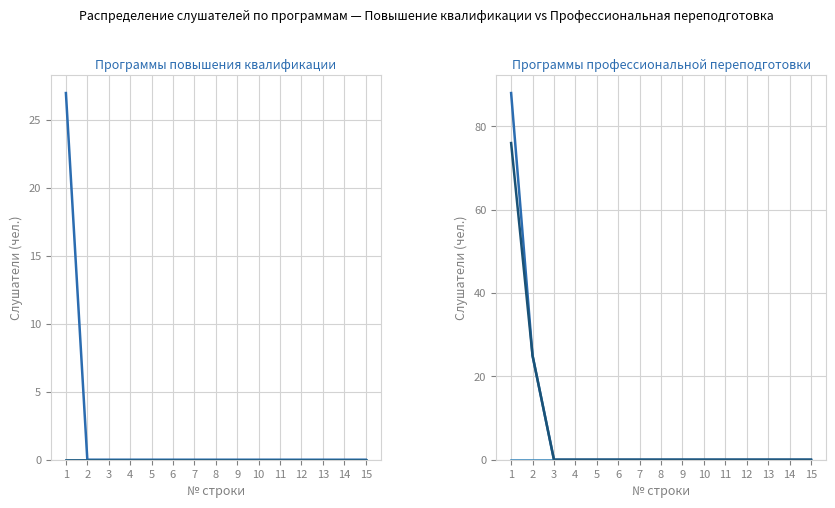

How many lines are shown in the chart?

6